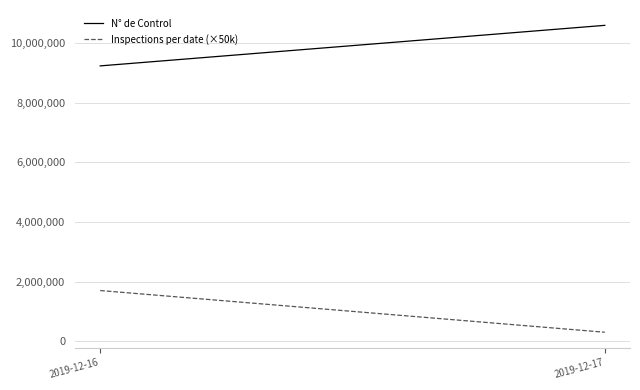

How many lines are shown in the chart?

2